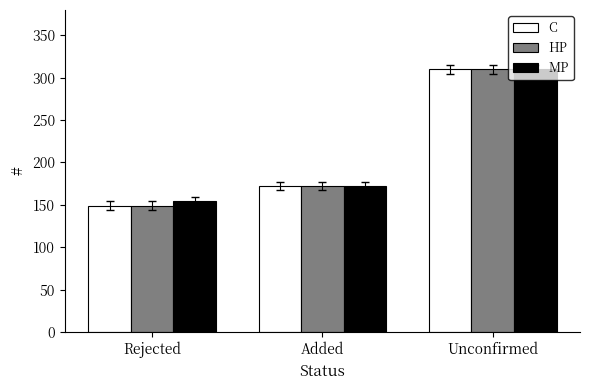

What is the total value across all series at Added?

516